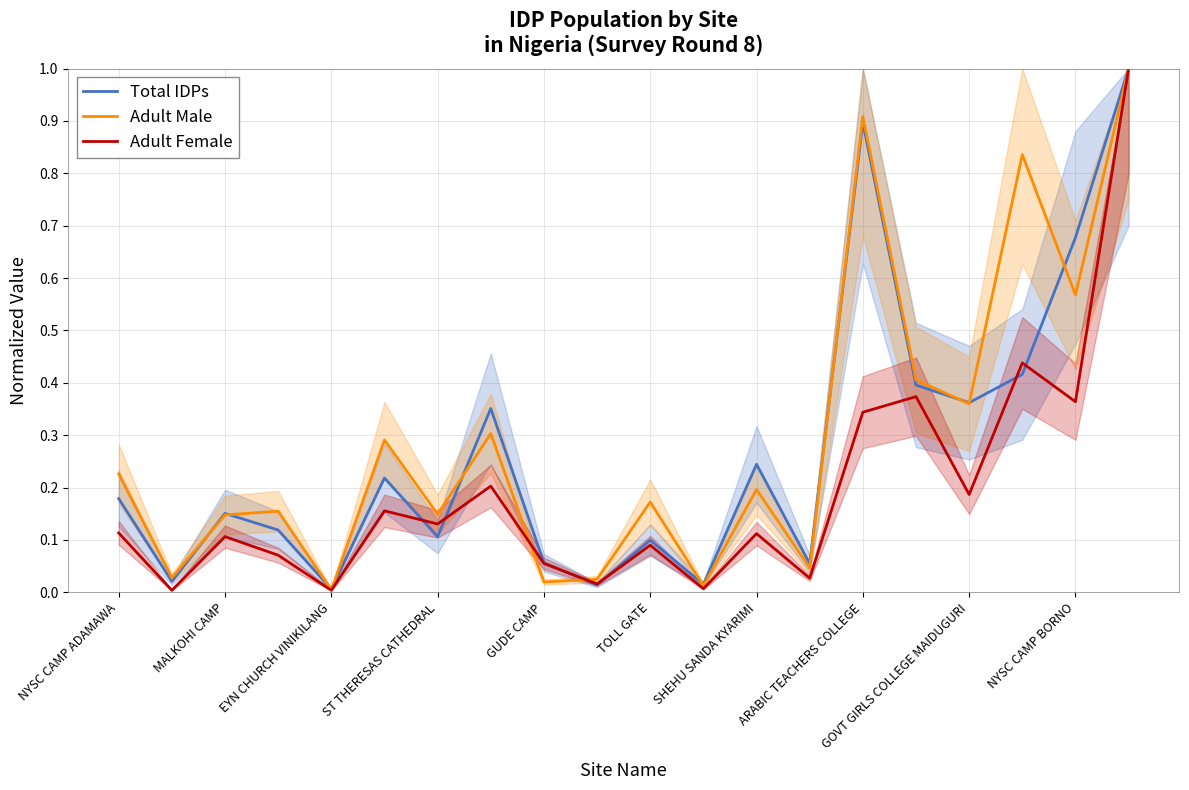

In Adult Female, how many points are higher than both neighbors (excluding endpoints)?

7